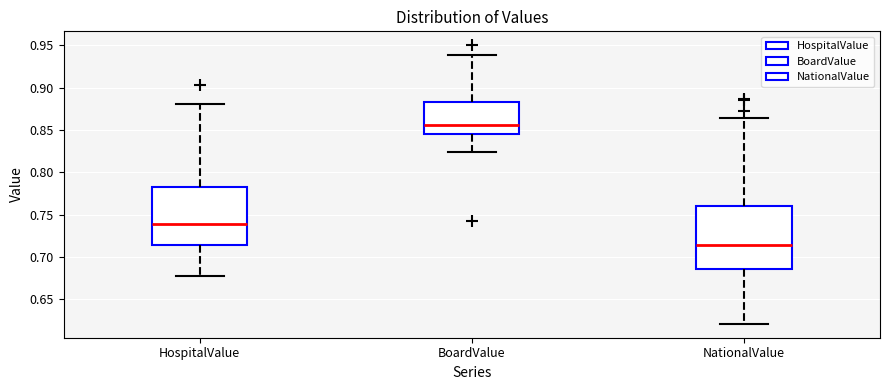

Where does the upper whisker of the box for HospitalValue end on the y-axis? The values are not printed on the chart, so give them approximately, as read against the axis.

0.880